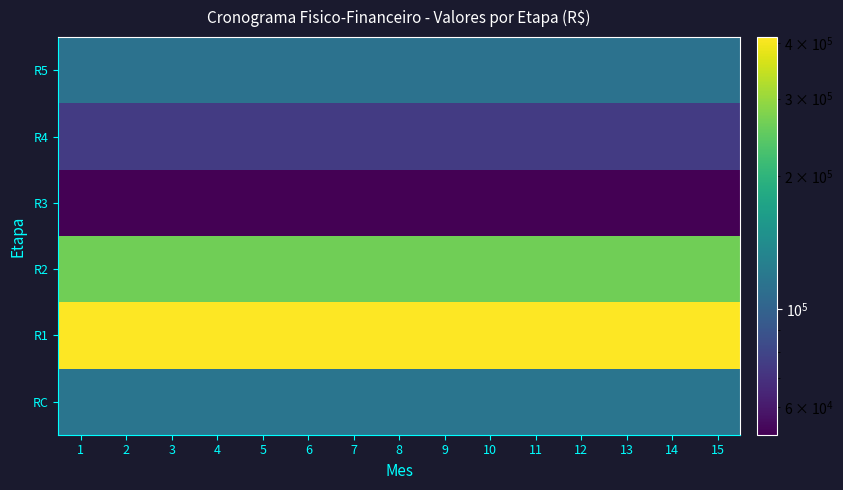

What is the maximum value shown in the chart?

413454.5